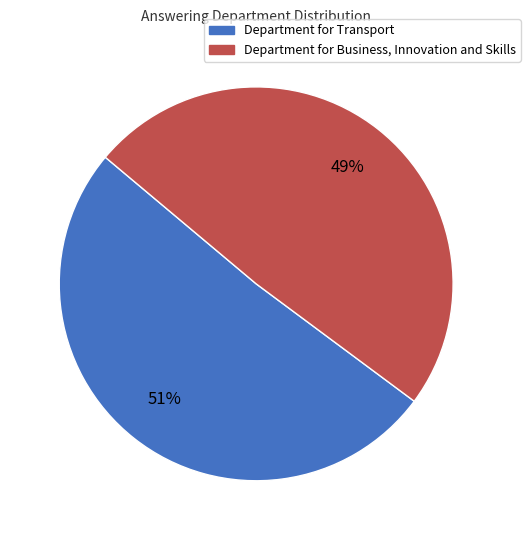

What percentage is the Department for Transport slice, to the nearest percent?

51%